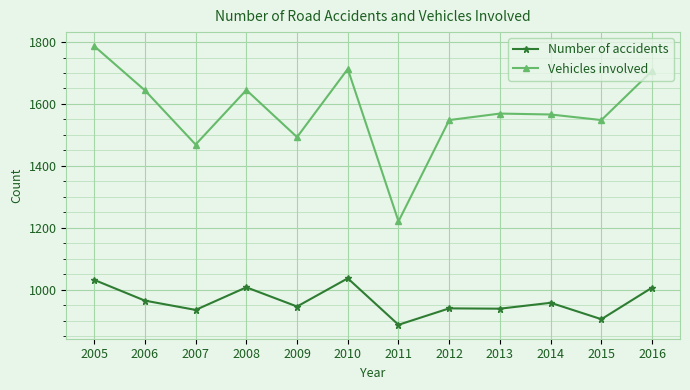

What is the minimum value shown in the chart?

887